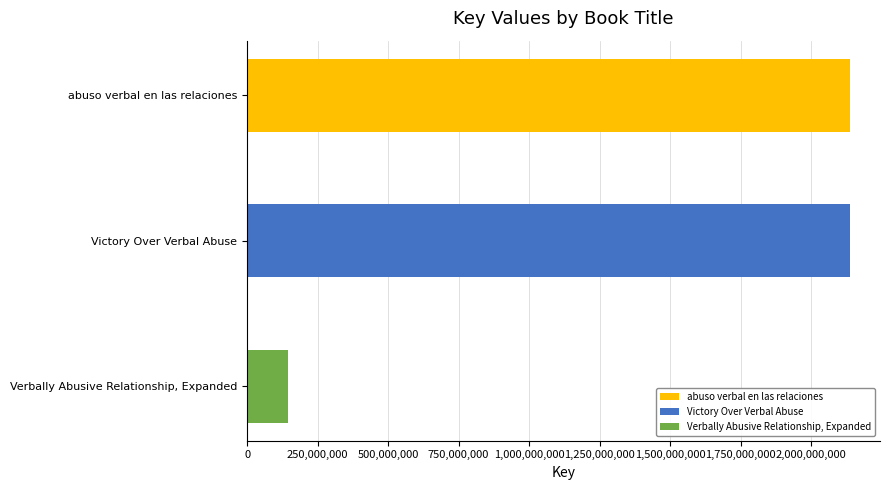

Which category has the lowest value across all series?

Verbally Abusive Relationship, Expanded